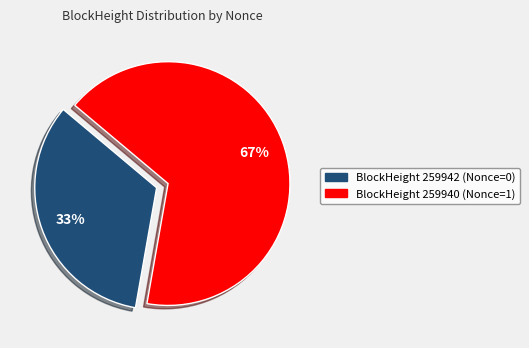

To the nearest percent, what is the average slice percentage?

50%